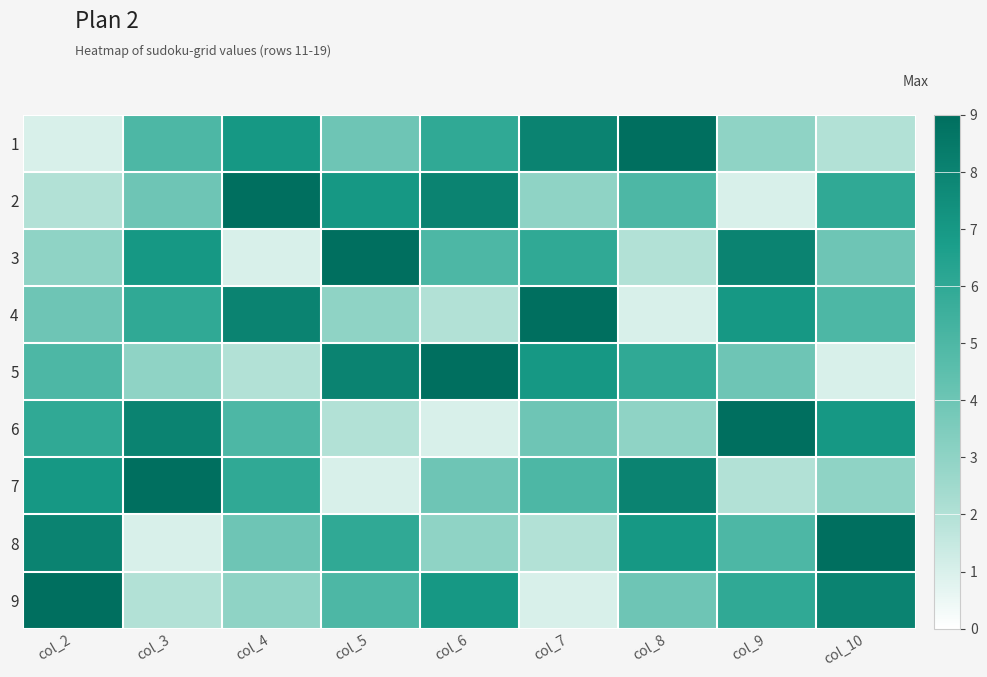

At which category does the chart reach its peak across all series?

col_8